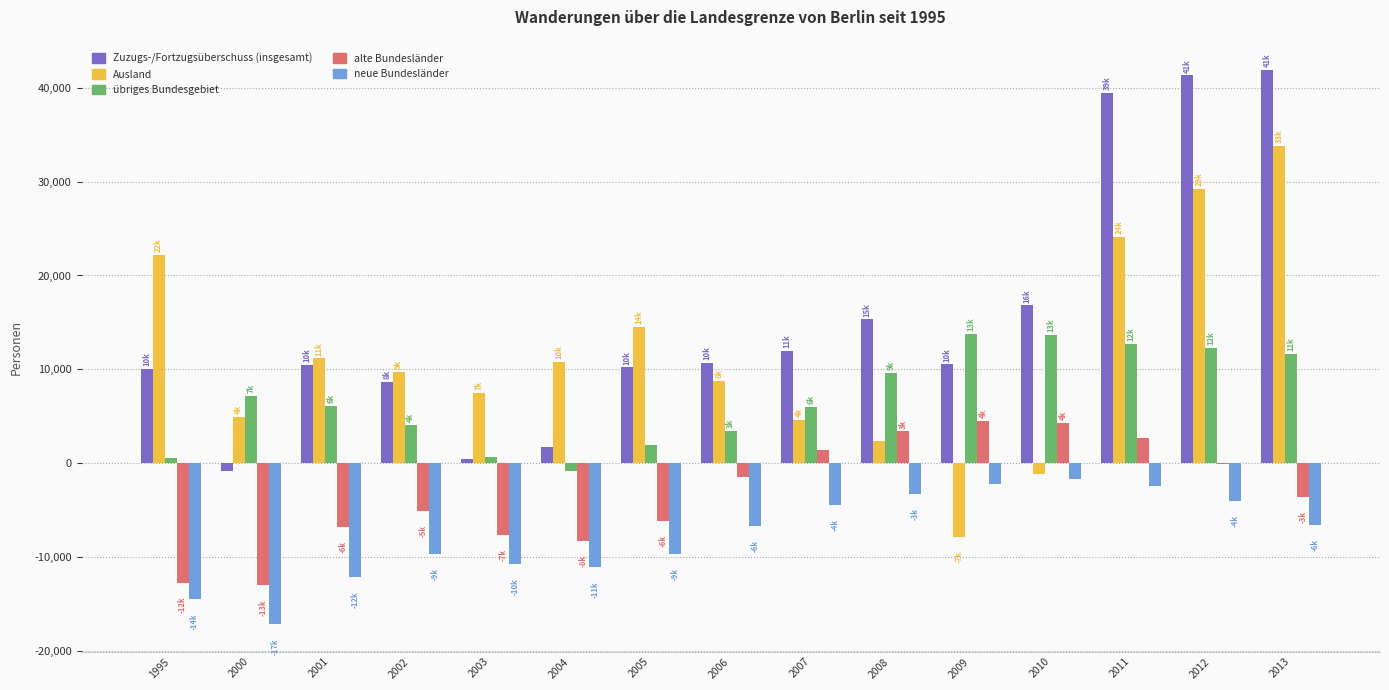

The value of Ausland at 2004 is 10819. True or false?

True